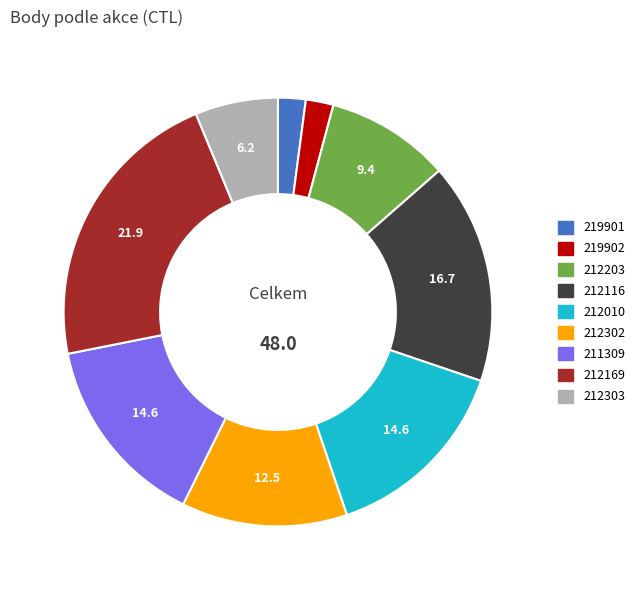

Does 212303 represent more than half of the total?

No